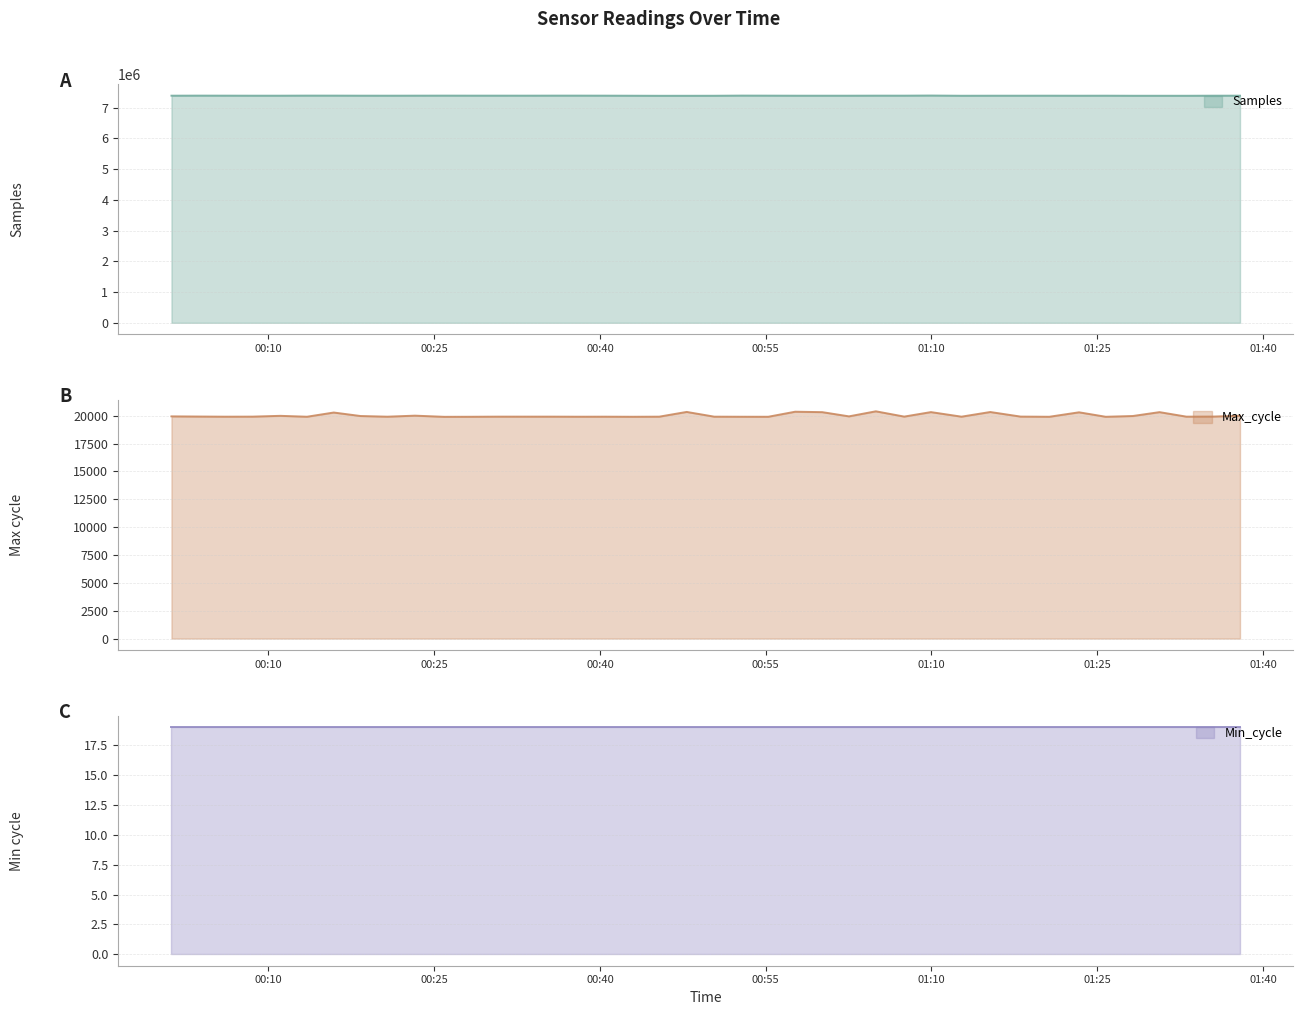

What is the difference between the maximum and minimum values in the Max_cycle series?

494